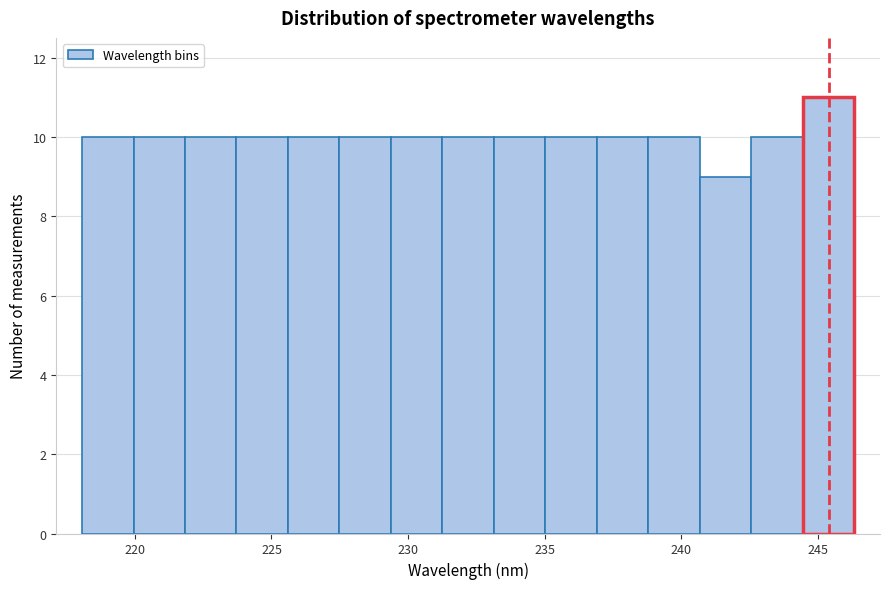

Around what value on the x-axis is the tallest bar? Give the approximate position of its centre, as read against the axis.

245.5